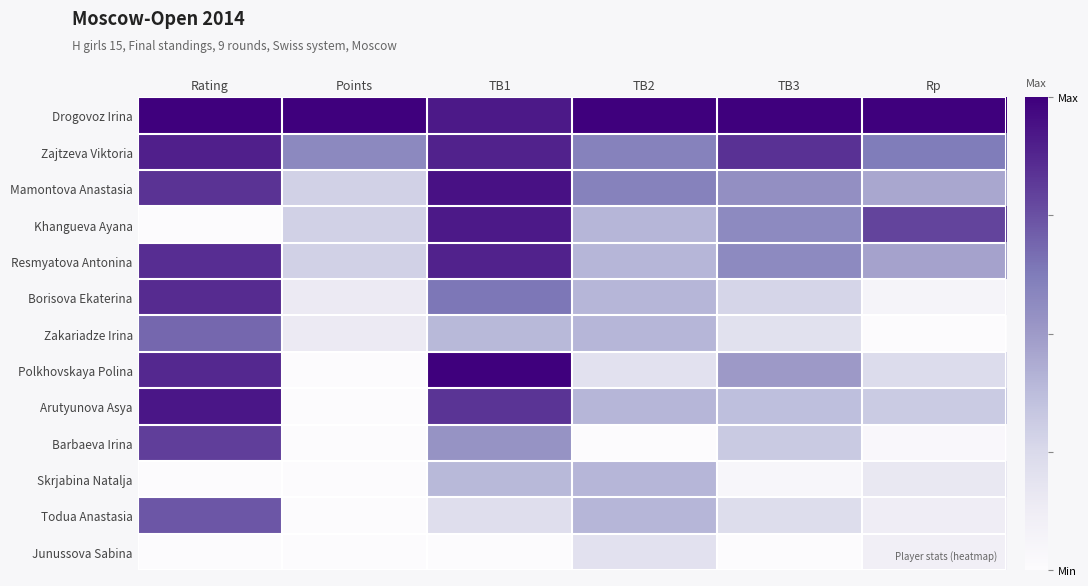

Rank the series at Rp from highest to lowest value.

Drogovoz Irina, Khangueva Ayana, Zajtzeva Viktoria, Resmyatova Antonina, Mamontova Anastasia, Arutyunova Asya, Polkhovskaya Polina, Skrjabina Natalja, Todua Anastasia, Junussova Sabina, Borisova Ekaterina, Barbaeva Irina, Zakariadze Irina